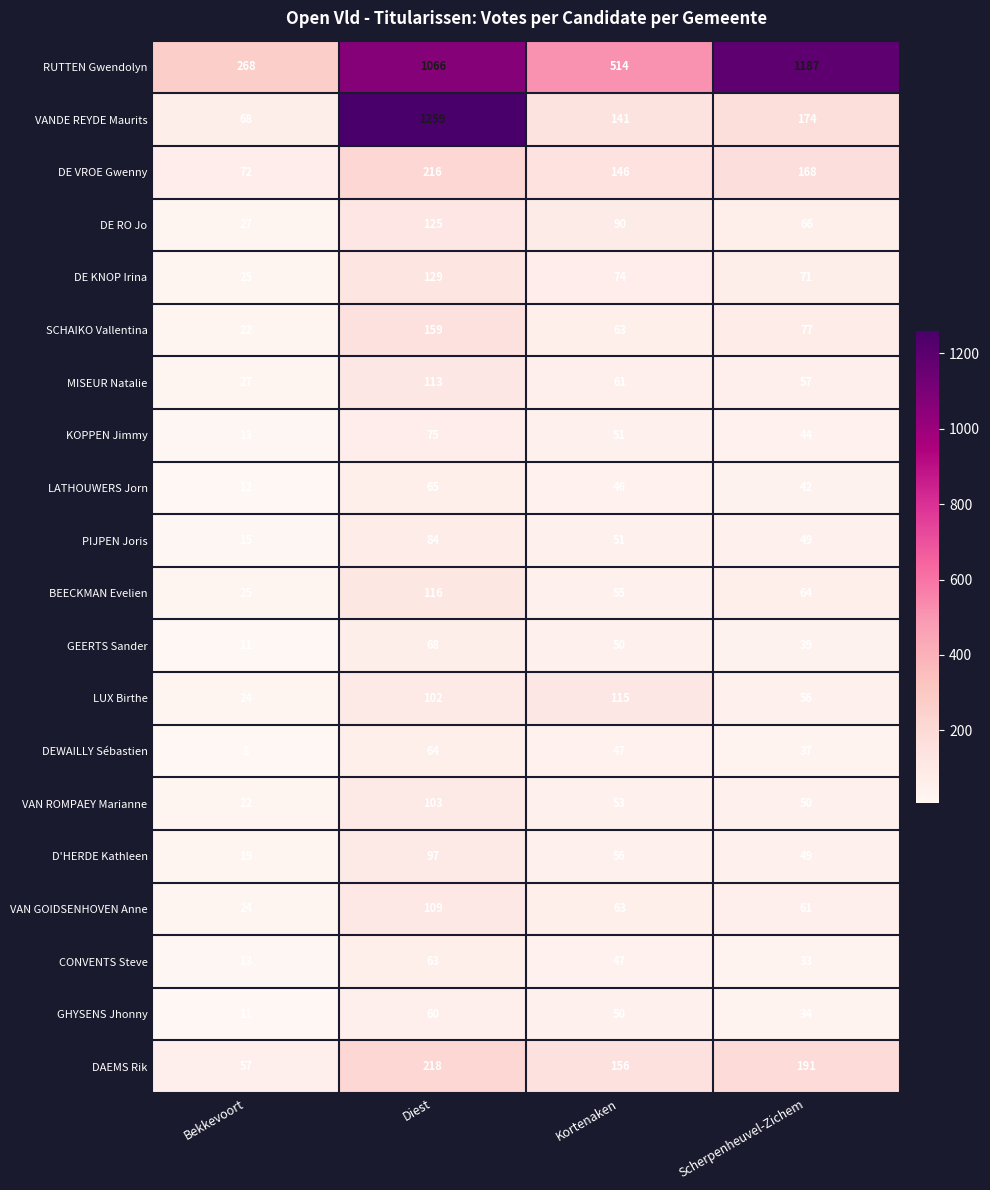

What is the smallest value displayed?

8